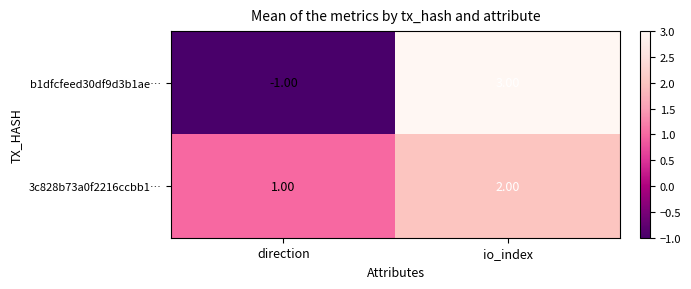

At which category is the sum across all series the highest?

io_index